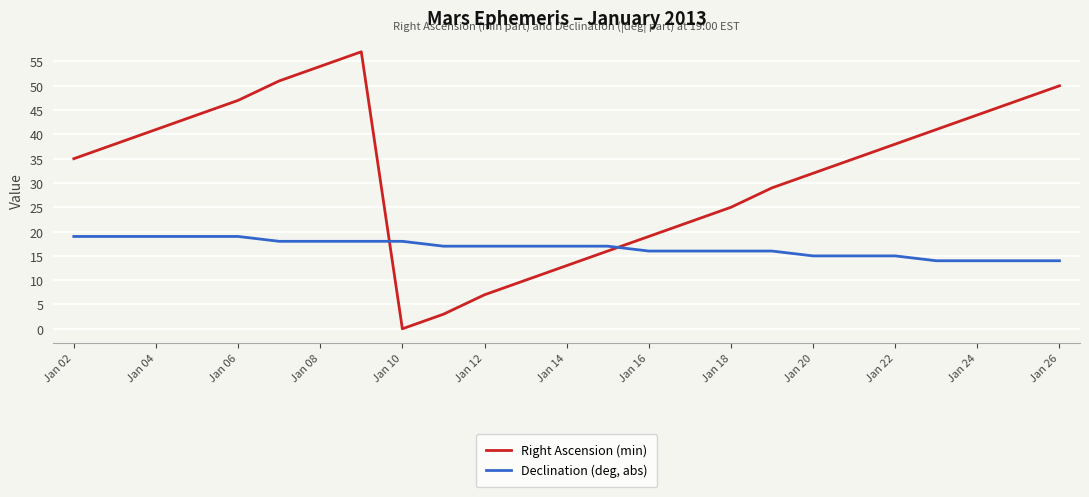

At how many categories does at least one series exceed 36?

12